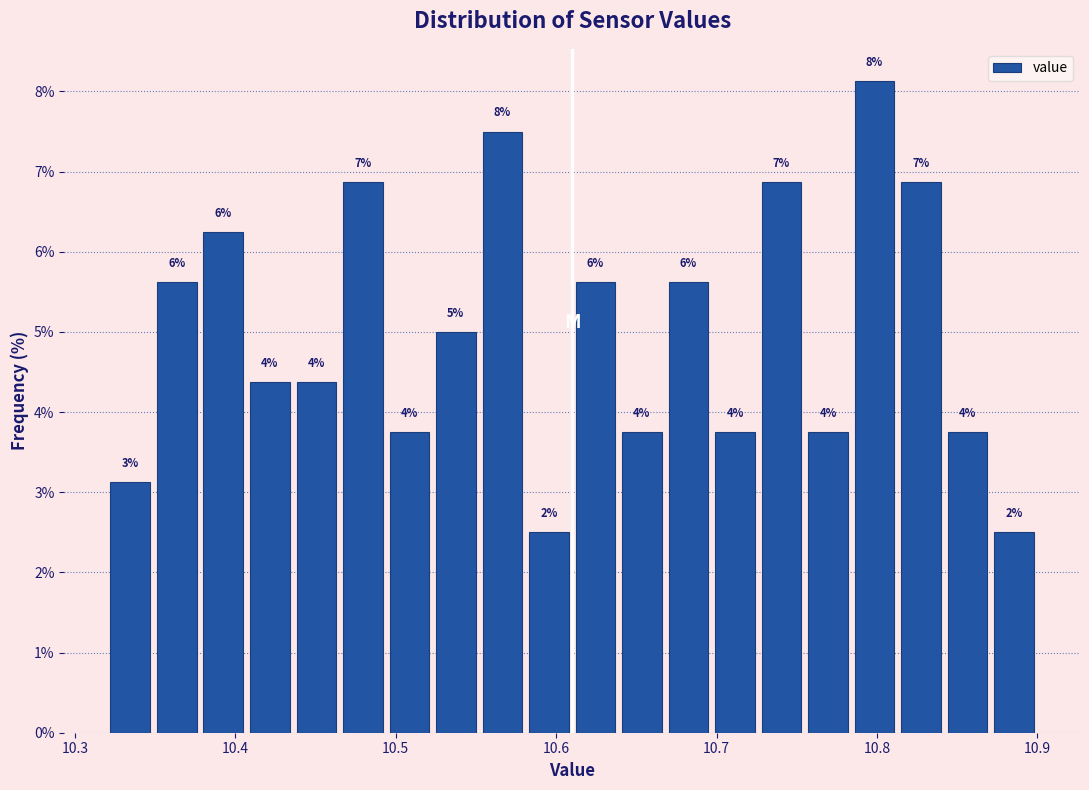

Around what value on the x-axis is the tallest bar? Give the approximate position of its centre, as read against the axis.

10.80